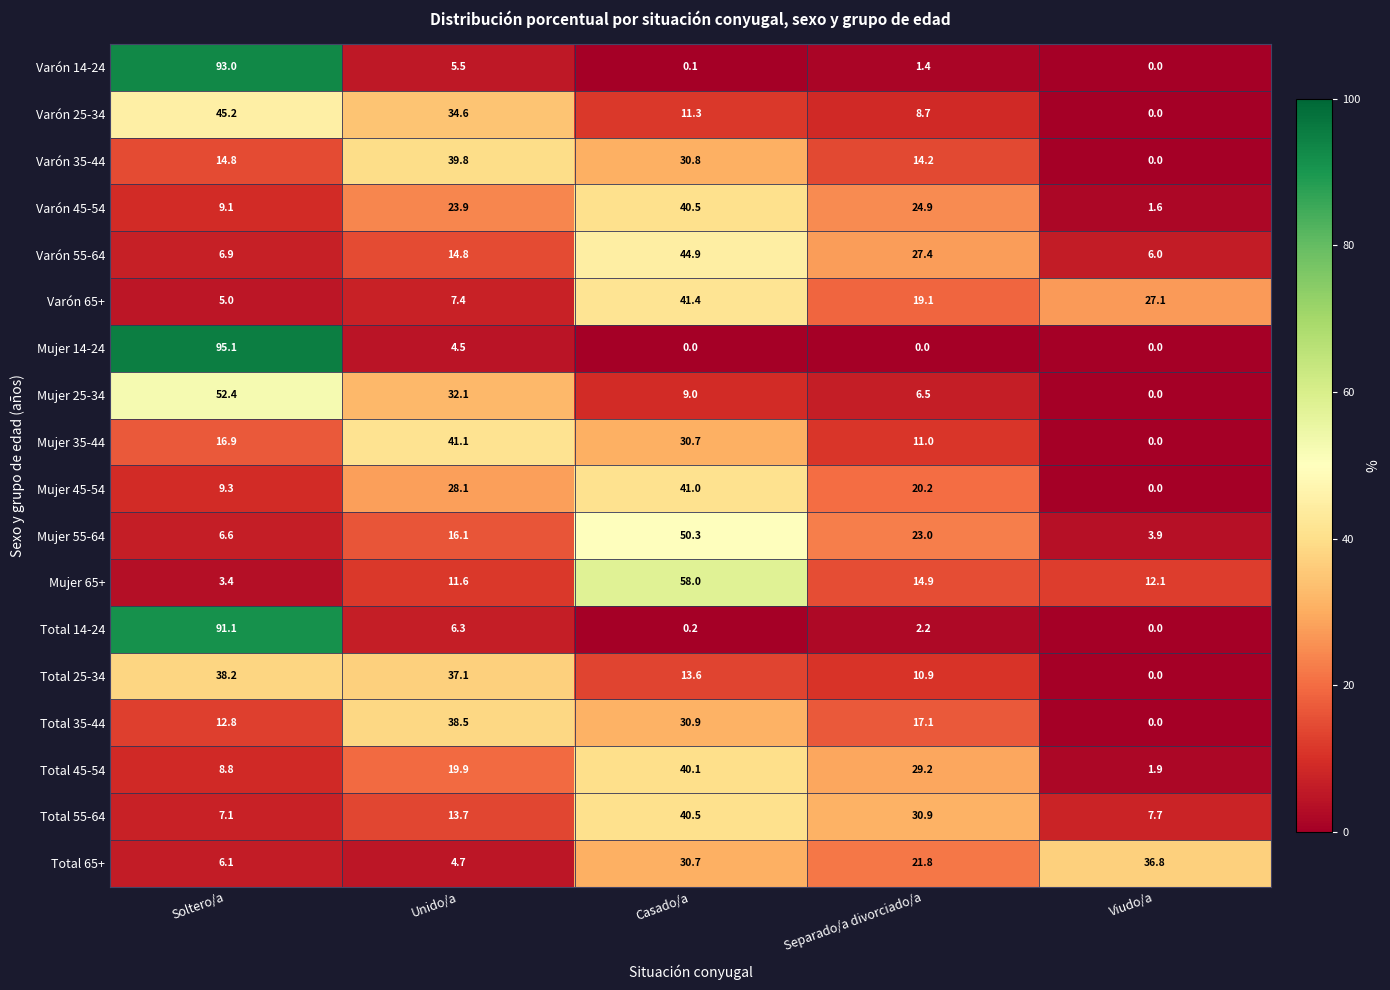

What is the average value of the Total 14-24 series?

20.0